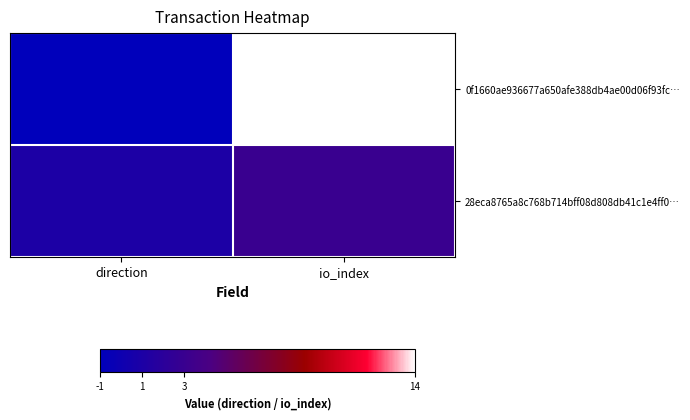

Reading right to left, list all the values displayed in this chart.

0f1660ae936677a650afe388db4ae00d06f93fc…: io_index=14	direction=-1
28eca8765a8c768b714bff08d808db41c1e4ff0…: io_index=3	direction=1